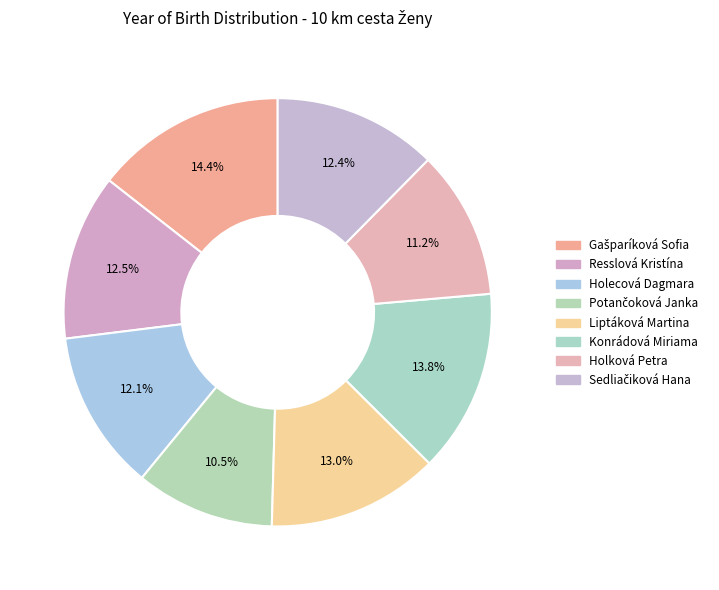

To the nearest percent, what is the average slice percentage?

12%